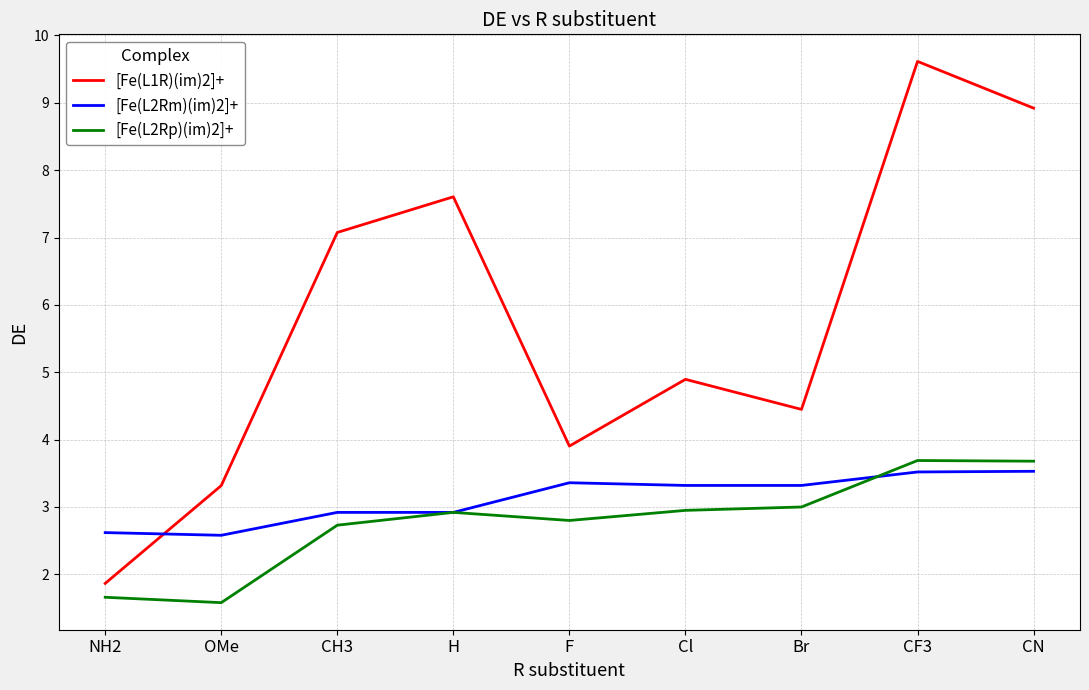

What is the greatest value displayed?

9.6